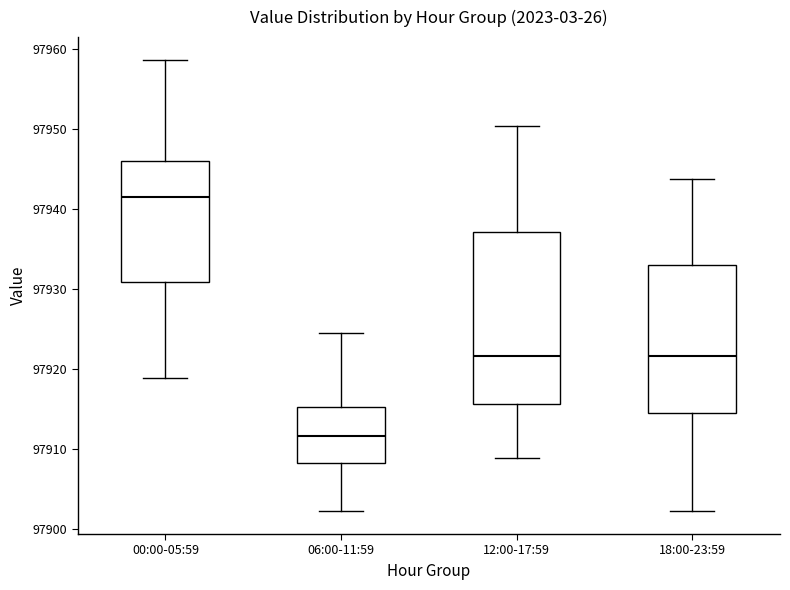

Which box has the lowest median line?

06:00-11:59